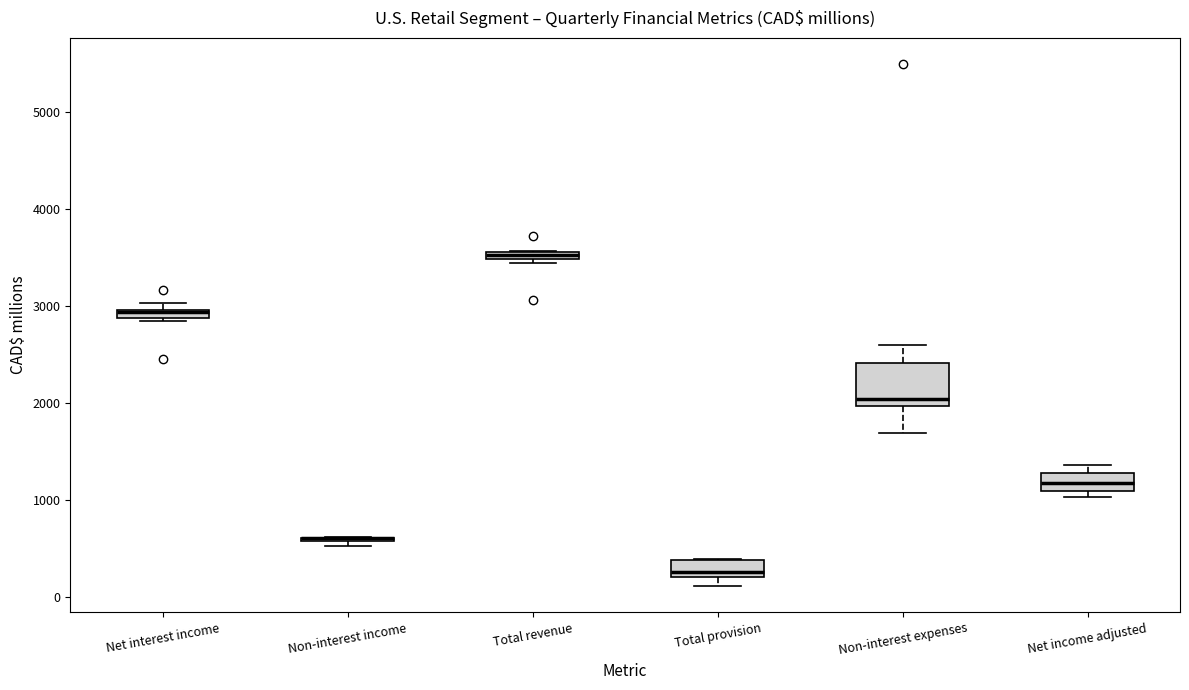

Which box is the tallest, from its lower edge to its upper edge?

Non-interest expenses